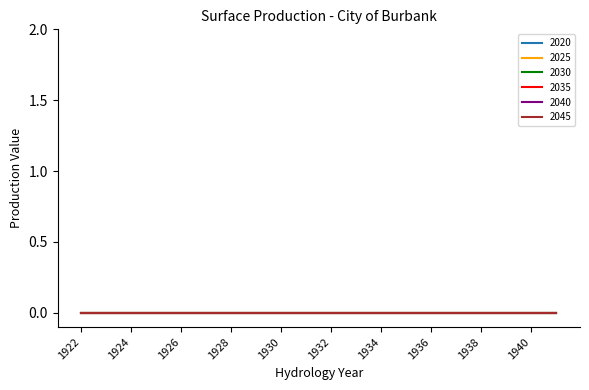

Does the chart display data point markers on the line(s)?

No